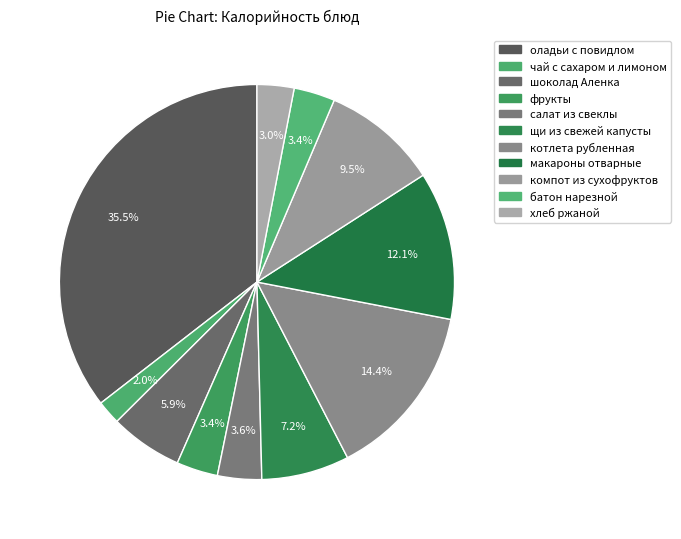

What percentage is the батон нарезной slice, to the nearest percent?

3%